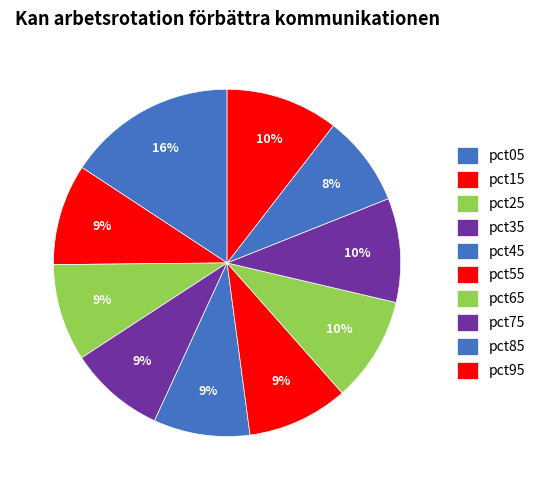

How many slices are in this pie chart?

10